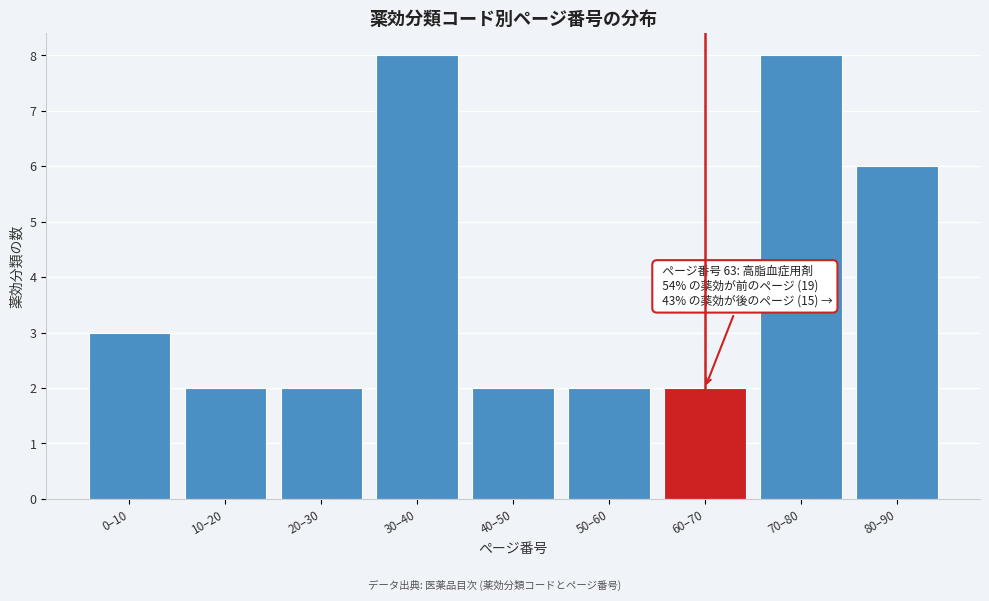

Reading left to right, what are all the values shown in this chart?

3	2	2	8	2	2	2	8	6